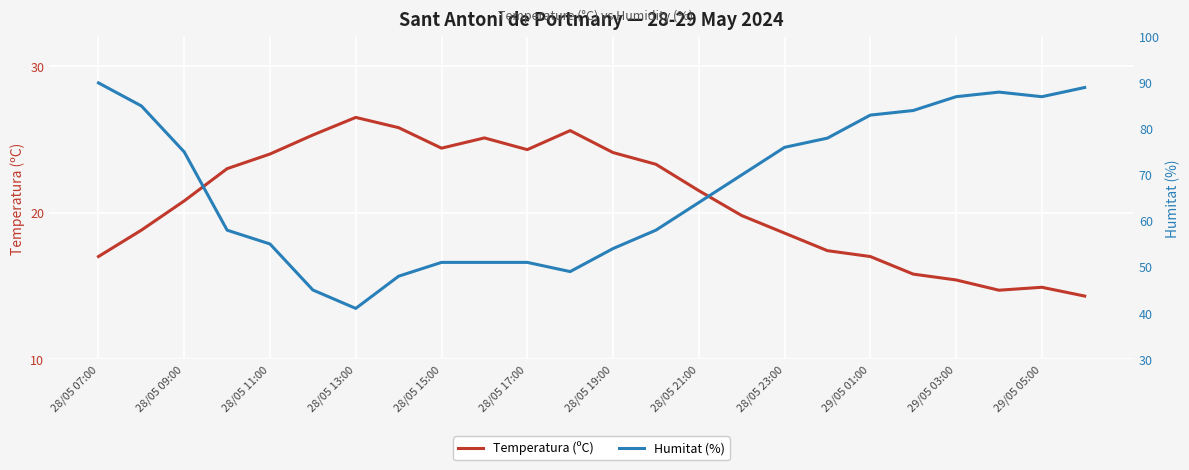

What is the sum of all Temperatura (ºC) values?

497.4